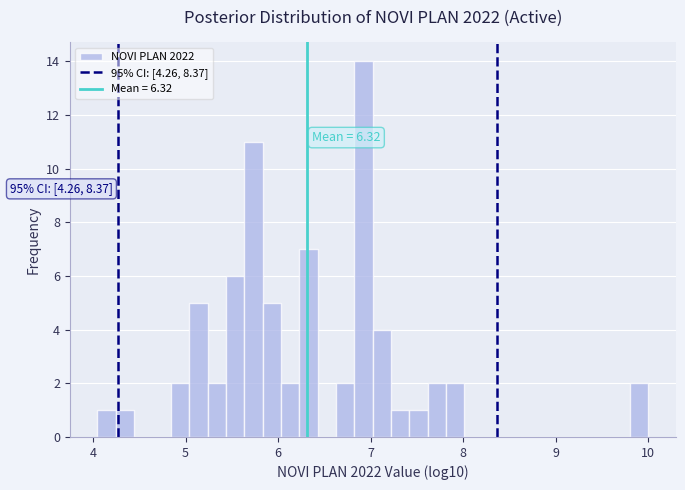

Around what value on the x-axis is the tallest bar? Give the approximate position of its centre, as read against the axis.

6.9